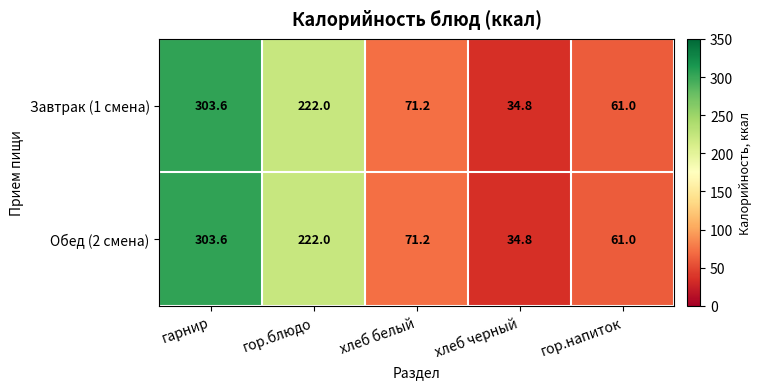

What is the total value across all series at гарнир?

607.2